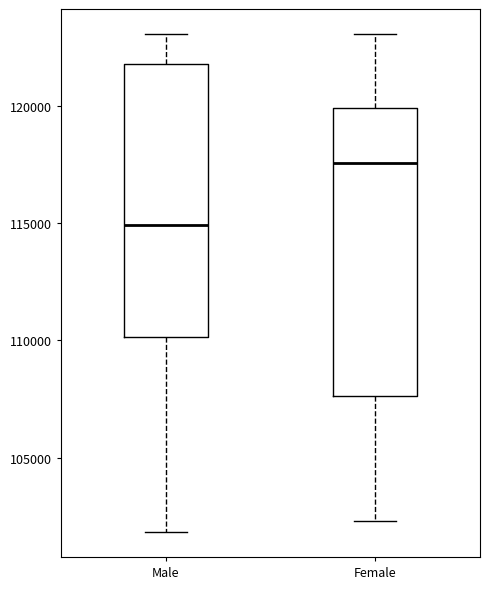

Which box is the tallest, from its lower edge to its upper edge?

Female